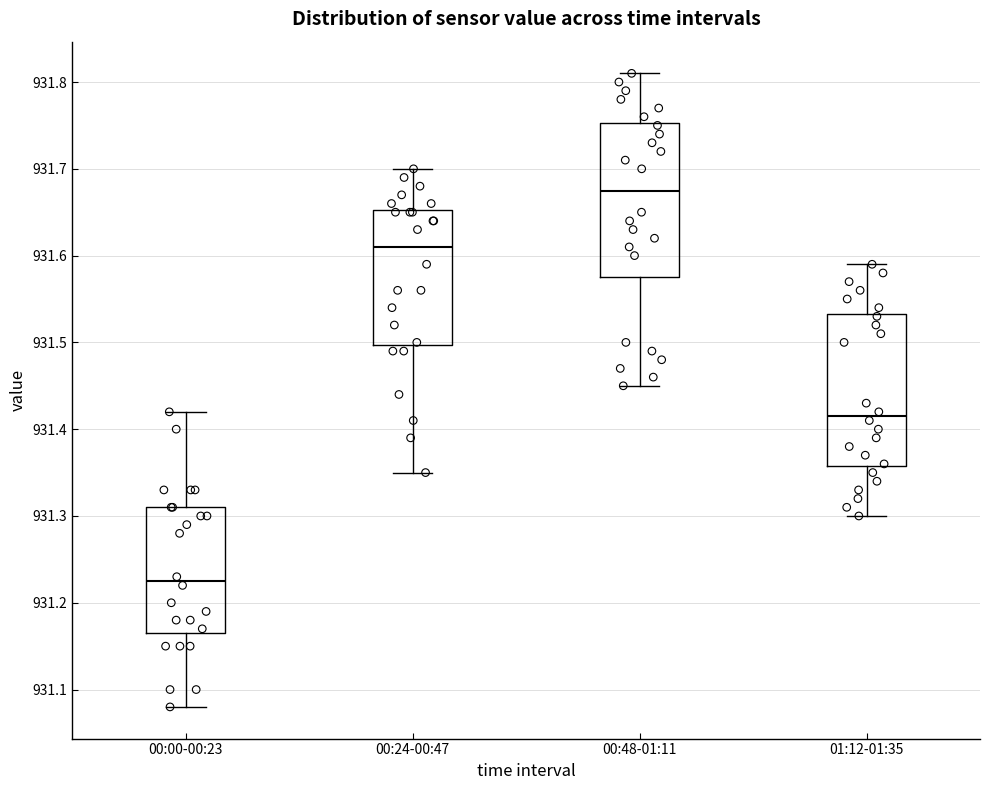

Where does the median line of the box for 00:00-00:23 sit on the y-axis? The values are not printed on the chart, so give them approximately, as read against the axis.

931.23